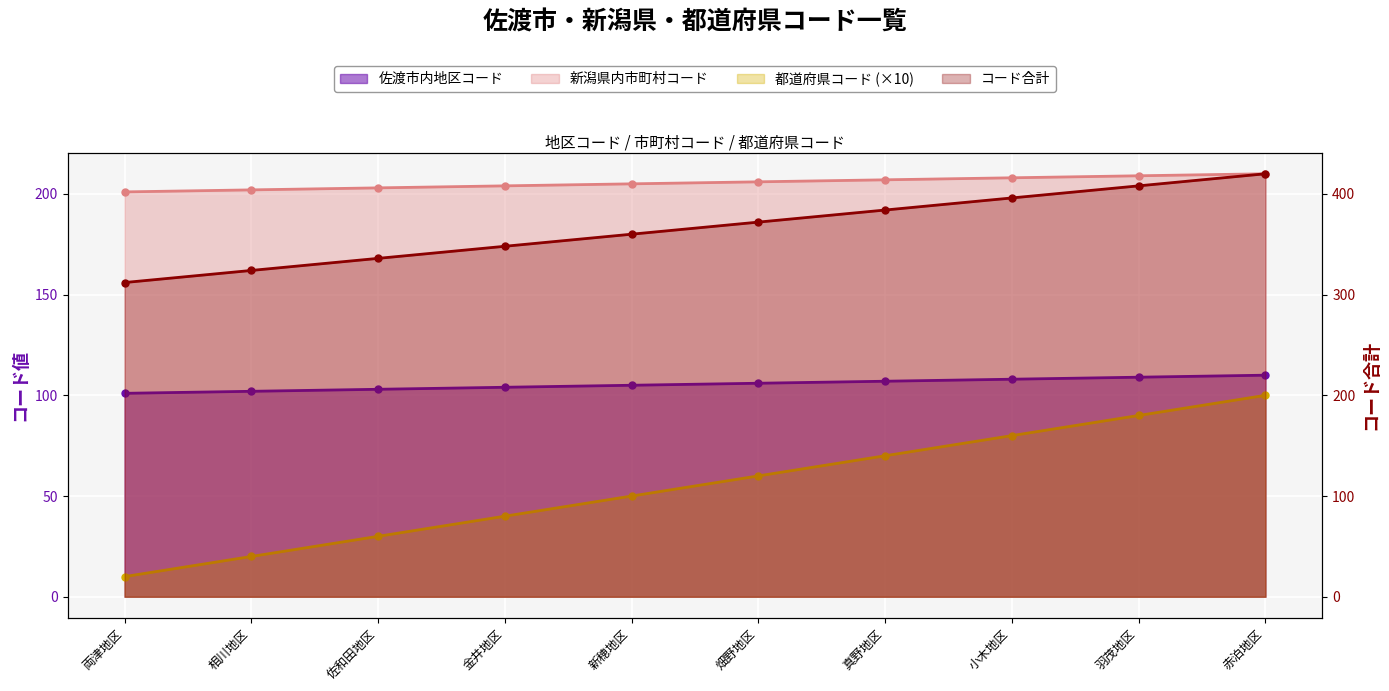

At which label does the data first exceed 106?

真野地区